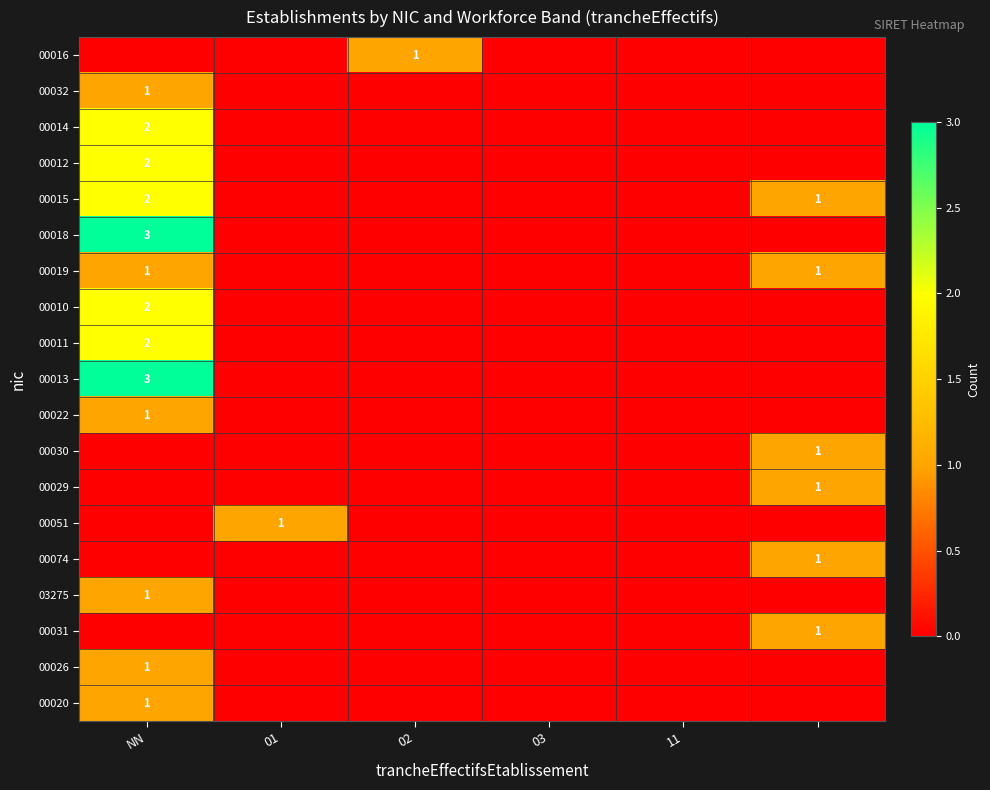

The value of 00018 at NN is 3. True or false?

True